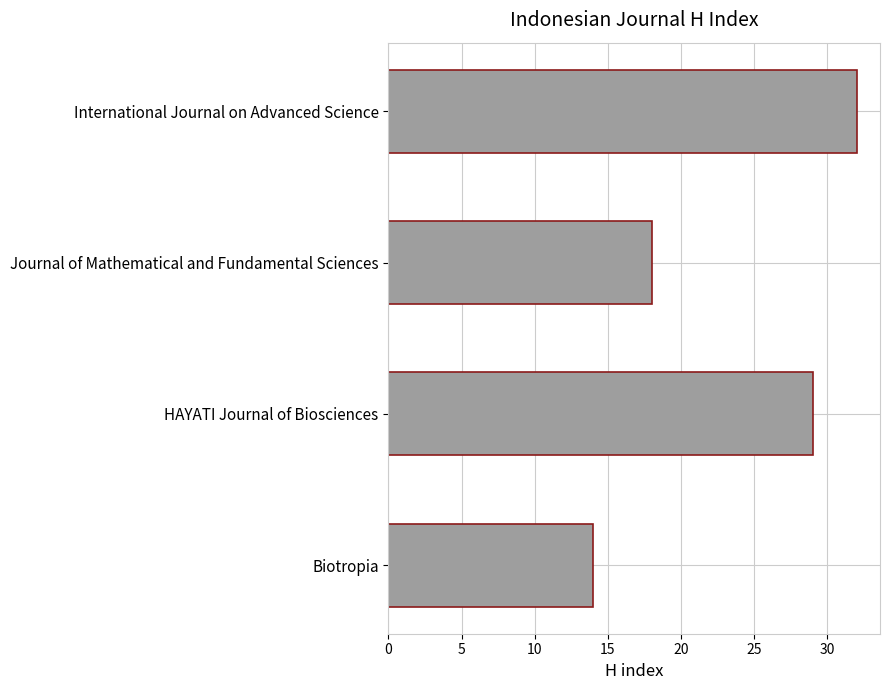

Between Biotropia and International Journal on Advanced Science, which is larger?

International Journal on Advanced Science